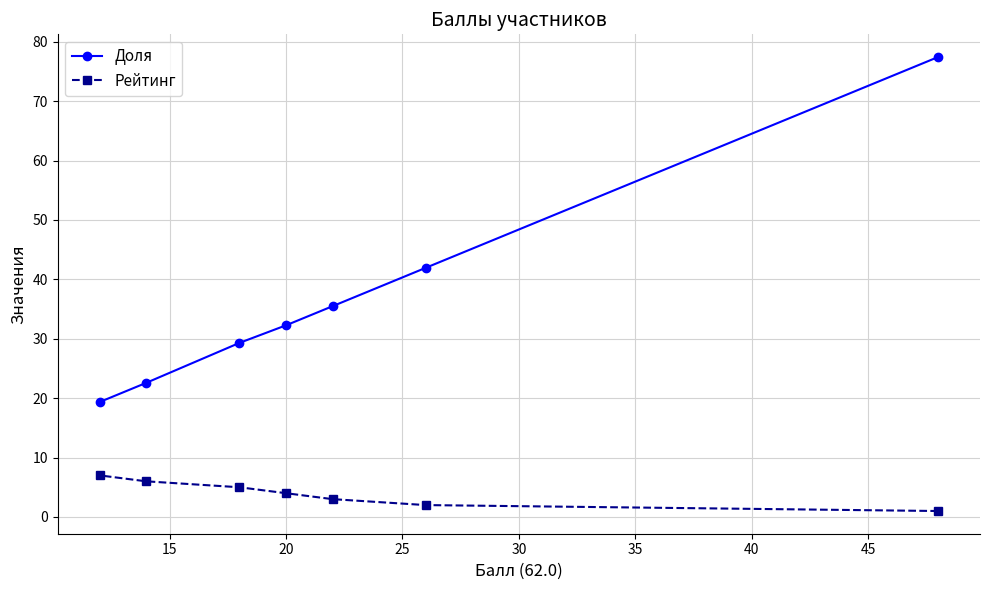

What is the highest value of the Доля series?

77.4